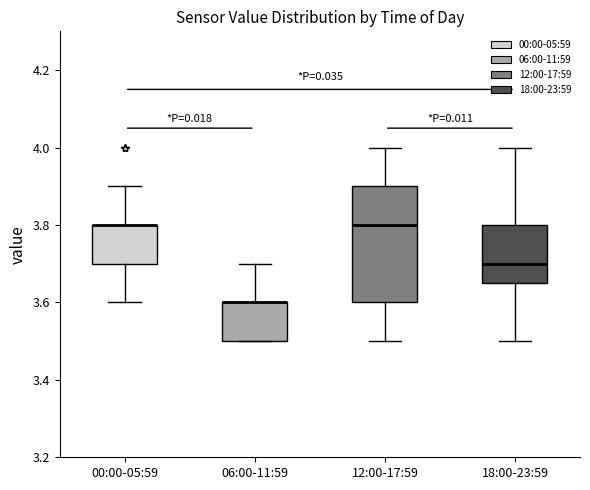

Reading left to right, read every box against the y-axis: the position of its median line, the range the box covers, and the ends of its whiskers. The values are not printed on the chart, so give them approximately, as read against the axis.

00:00-05:59: median 3.80 (drawn on the box's upper edge), box 3.70 to 3.80, whiskers 3.60 to 3.90
06:00-11:59: median 3.60 (drawn on the box's upper edge), box 3.50 to 3.60, whiskers 3.50 to 3.70
12:00-17:59: median 3.80, box 3.60 to 3.90, whiskers 3.50 to 4.00
18:00-23:59: median 3.70, box 3.66 to 3.80, whiskers 3.50 to 4.00